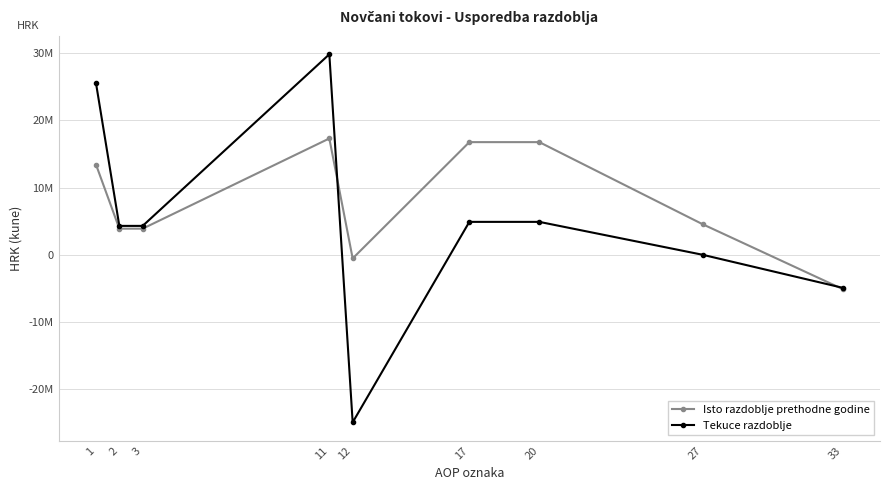

Between 20 and 33, which series saw the biggest shift?

Isto razdoblje prethodne godine